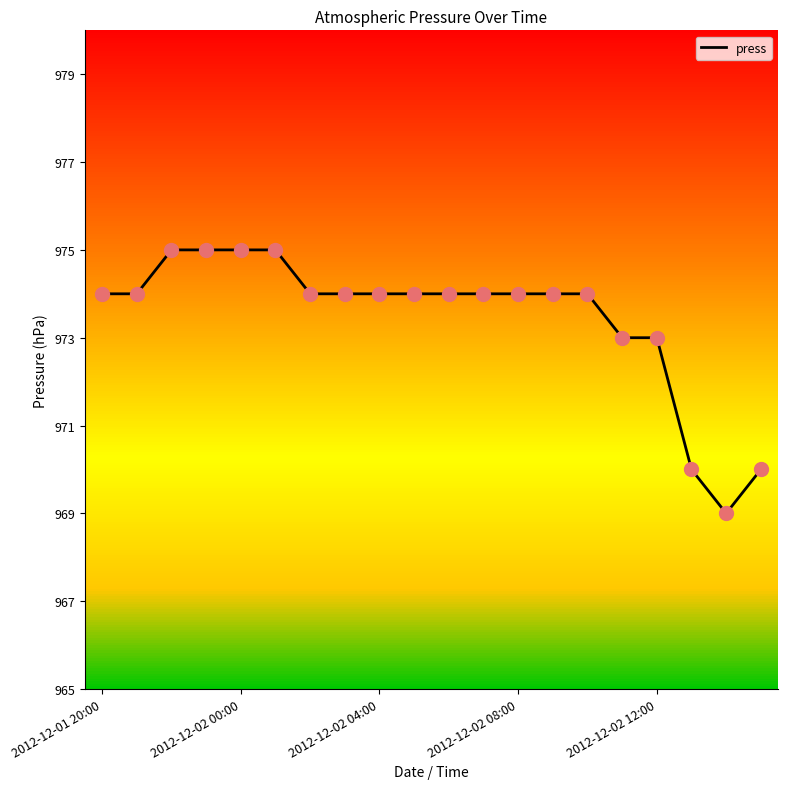

What is the difference between the maximum and minimum values?

6